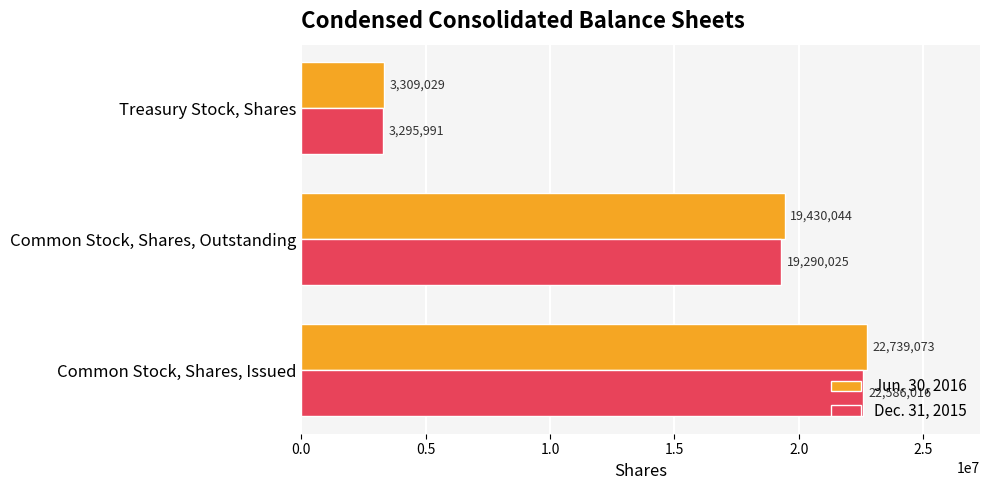

What is the total value across all series at Common Stock, Shares, Issued?

45325089